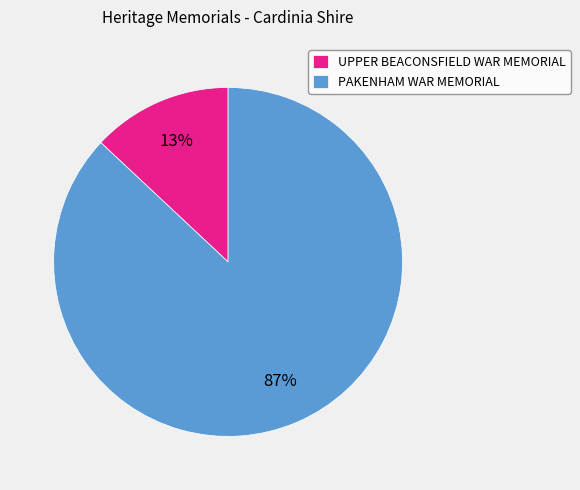

Count the number of slices in the pie.

2